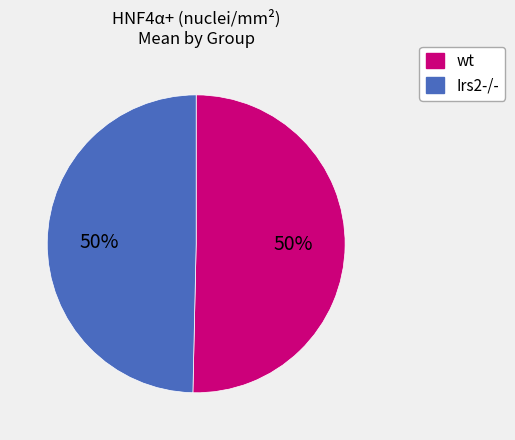

To the nearest percent, what is the average slice percentage?

50%